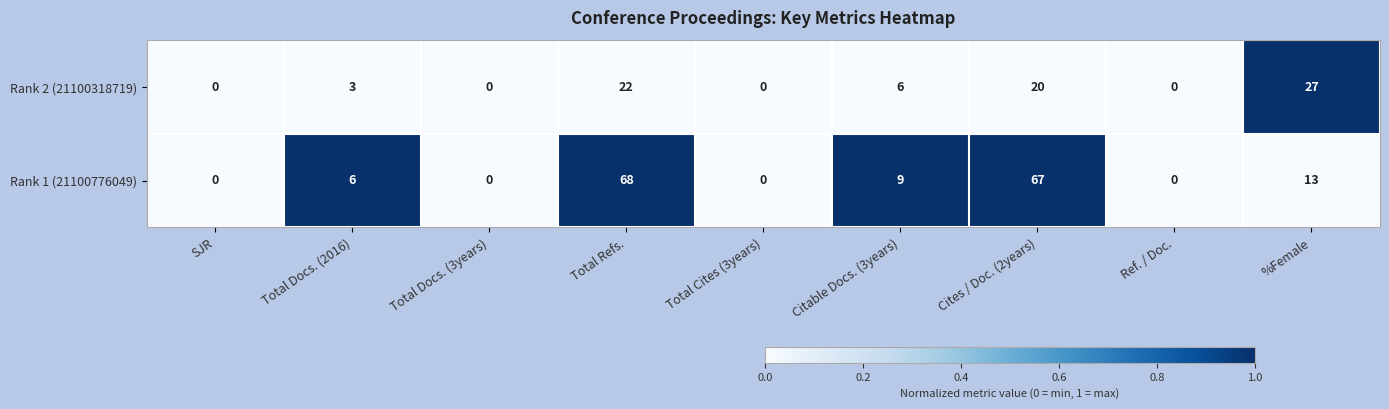

Reading right to left, list all the values displayed in this chart.

Rank 2 (21100318719): 27	0	20	6	0	22	0	3	0
Rank 1 (21100776049): 13	0	67	9	0	68	0	6	0